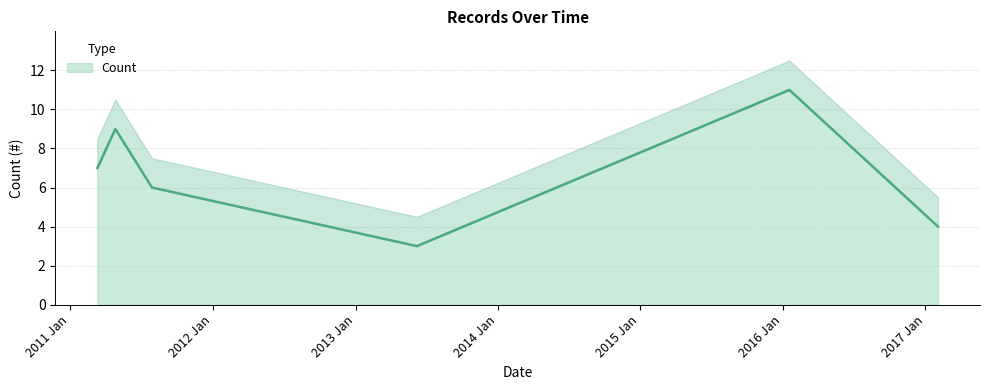

How many series are shown in this chart?

1